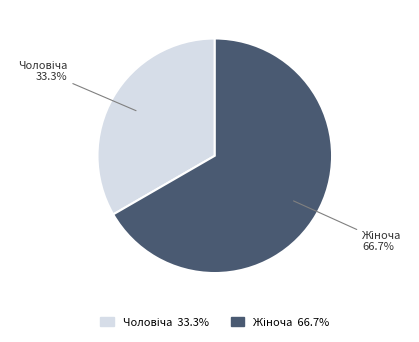

Does any single category account for the majority?

Yes